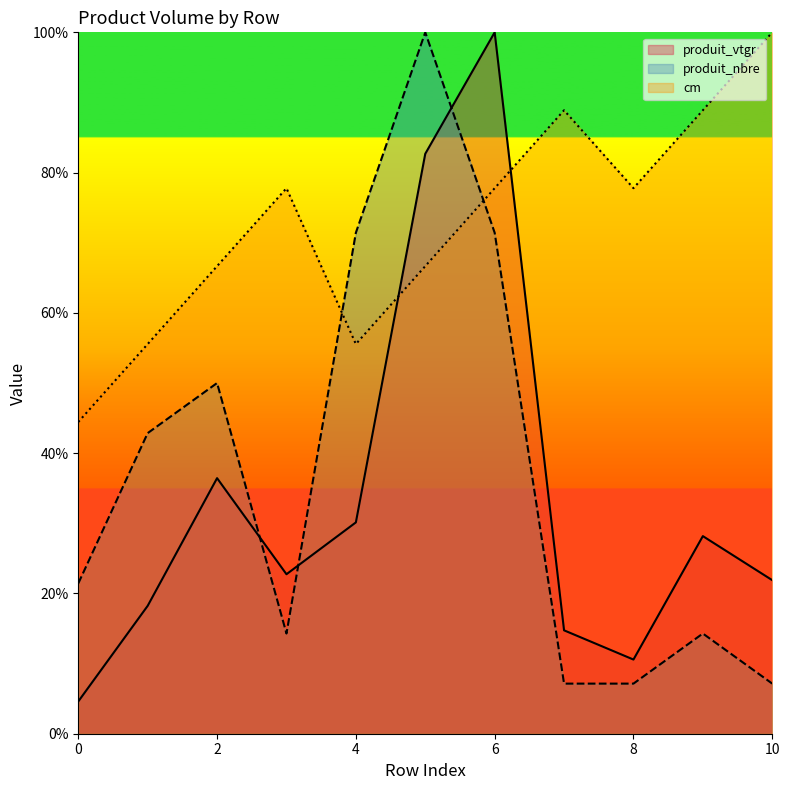

How many data points in produit_vtgr are less than 22?

5